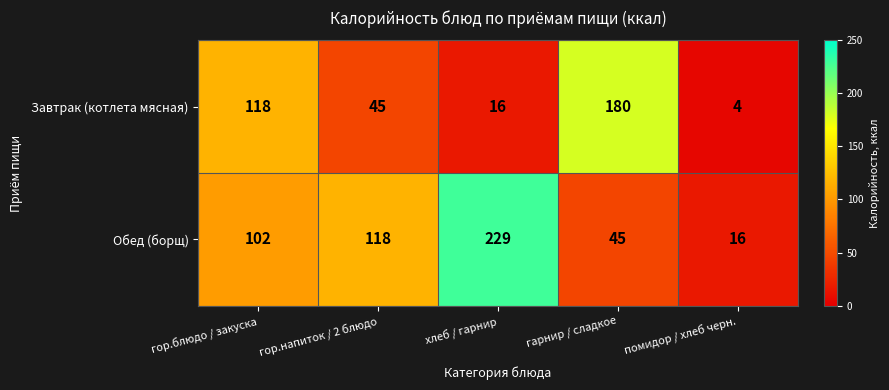

Reading left to right, list all the values displayed in this chart.

Завтрак (котлета мясная): 118	45	16	180	4
Обед (борщ): 102	118	229	45	16